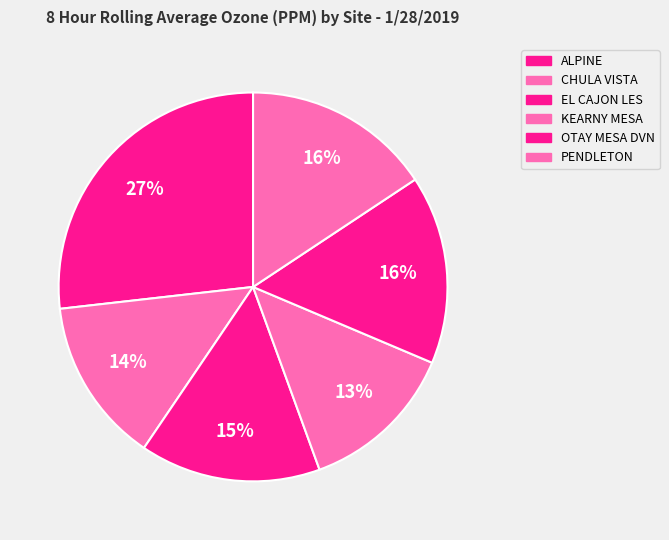

To the nearest percent, what is the average slice percentage?

17%